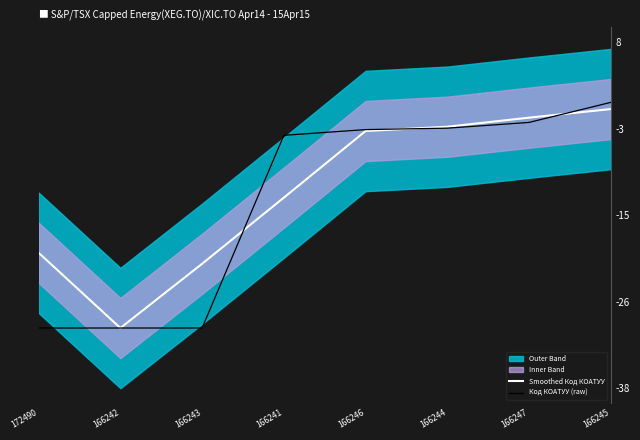

At how many categories does at least one series exceed -28?

7